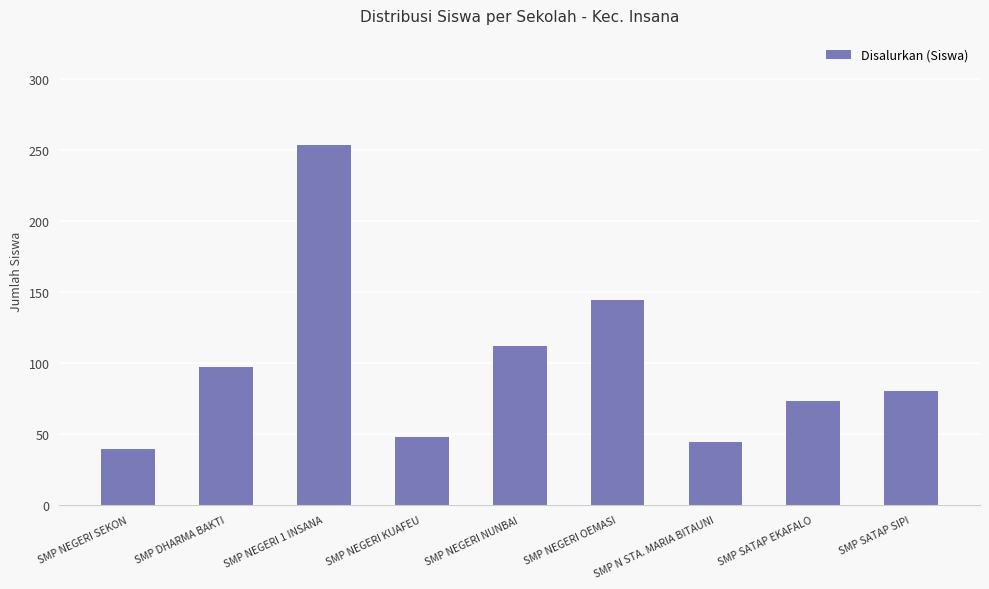

What is the sum of the values at SMP N STA. MARIA BITAUNI and SMP NEGERI KUAFEU?

92